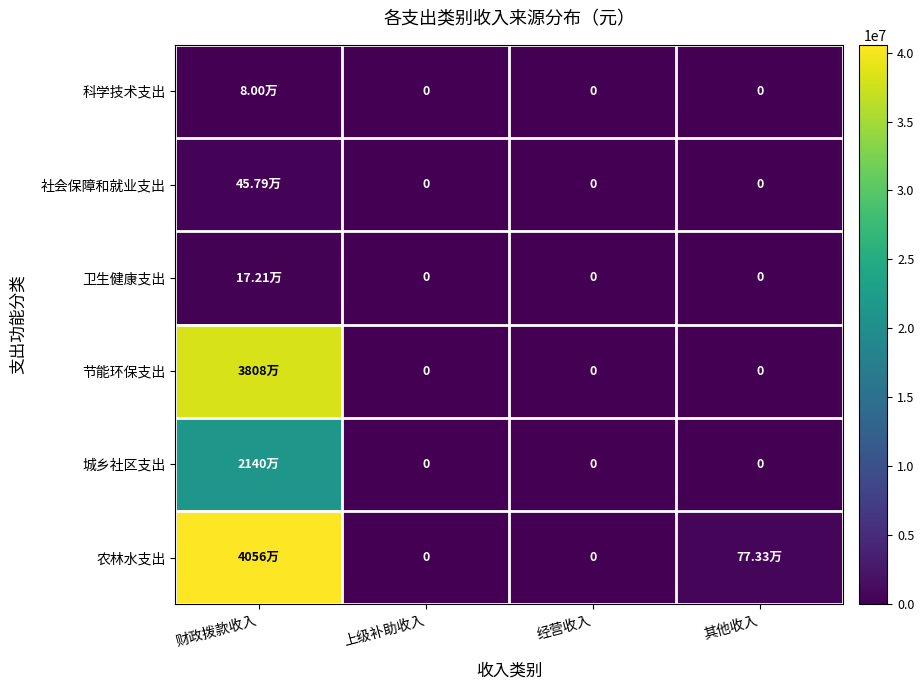

Where is 城乡社区支出 nearest to the value 10697638?

上级补助收入